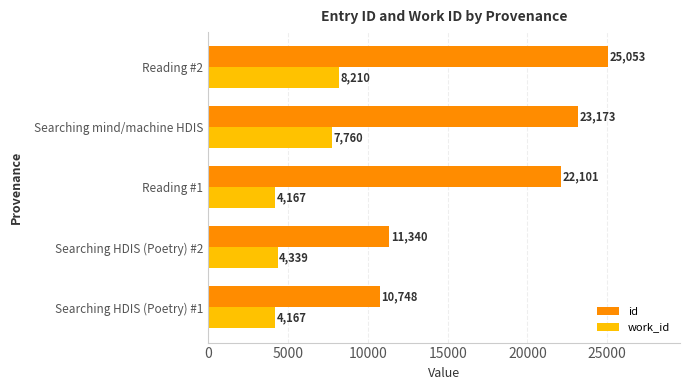

Is it true that id equals 23173 at Searching mind/machine HDIS?

True